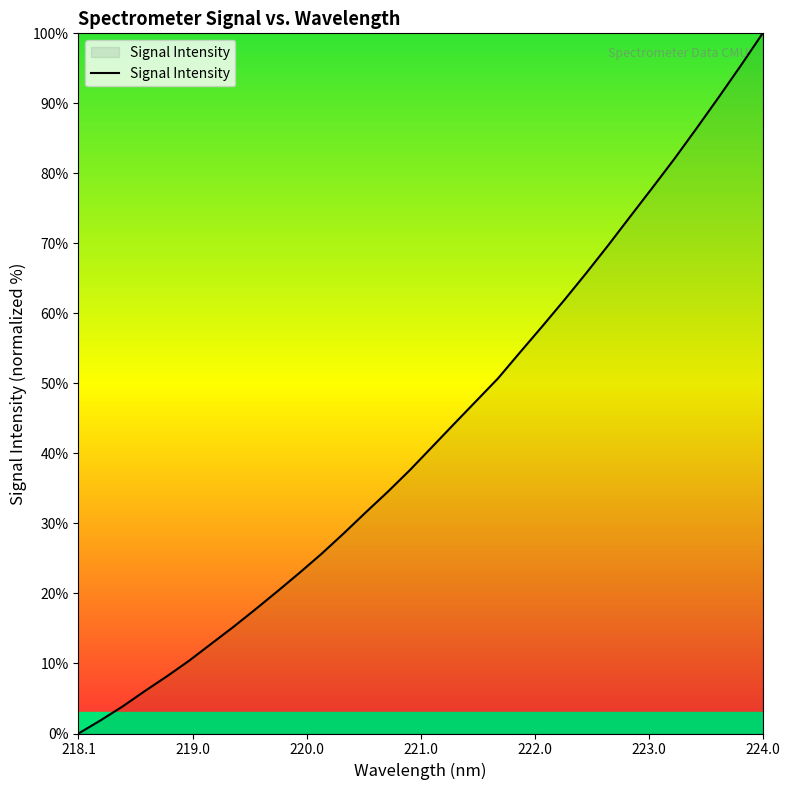

What is the difference between the maximum and minimum values?

100.0